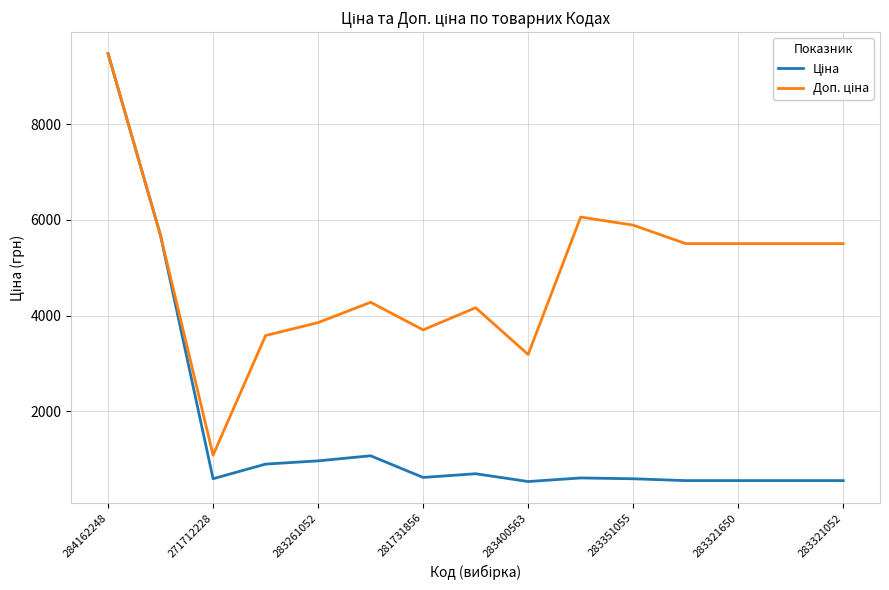

What is the smallest value displayed?

531.3